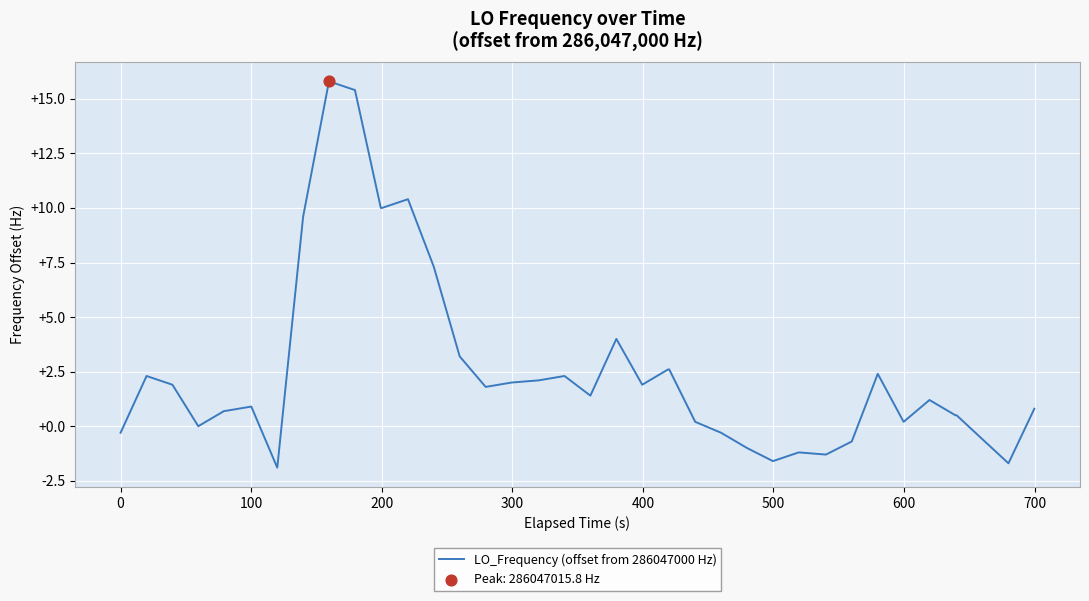

What is the maximum value shown in the chart?

15.8